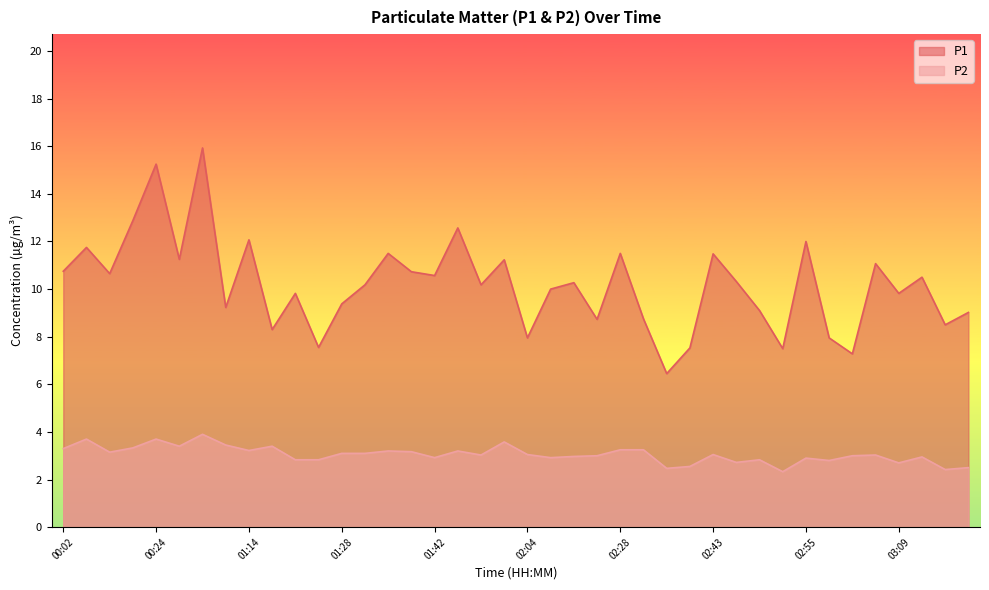

True or false: P2 and P1 cross at least once.

False